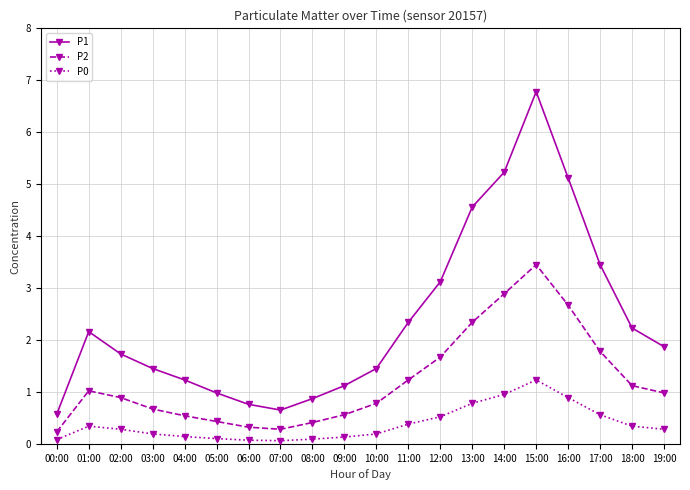

What is the minimum value shown in the chart?

0.1